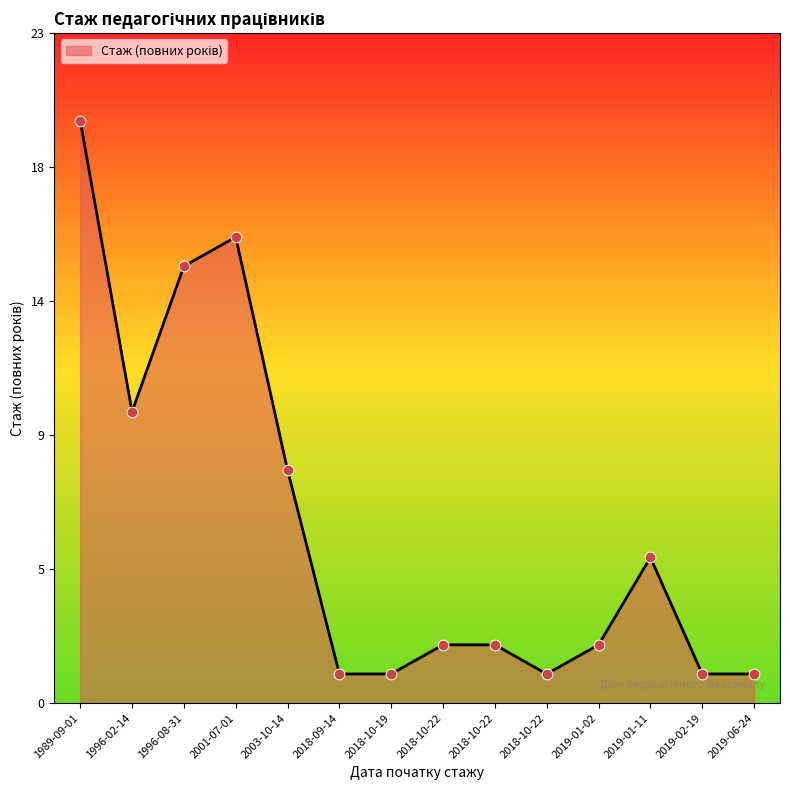

Approximately how many times larger is the value at 1989-09-01 compared to 2003-10-14?

2.5